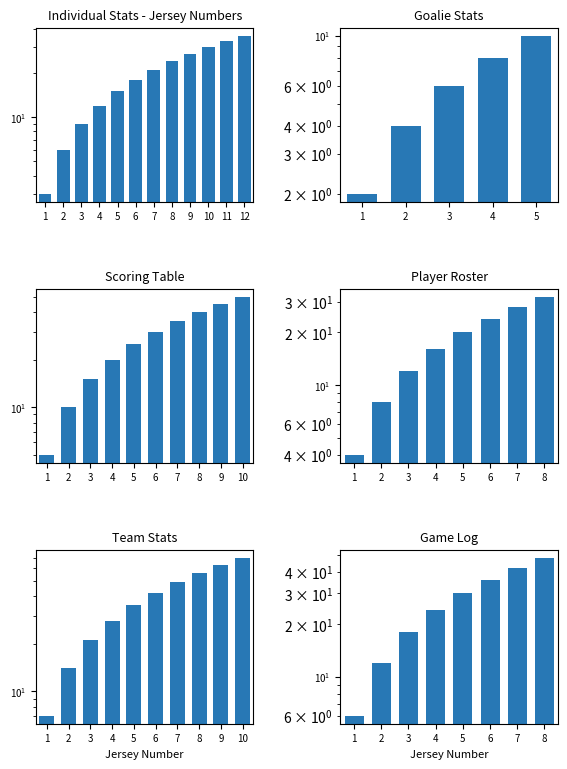

The chart shows a value of 36 at 6. True or false?

True